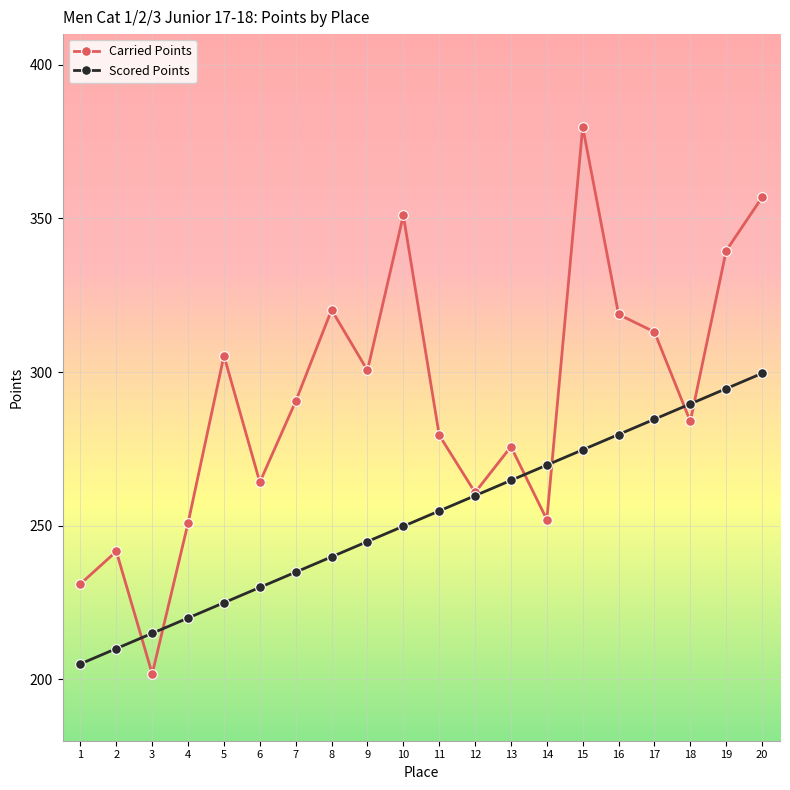

Reading left to right, transcribe all the data shown in this chart.

Carried Points: 1=231.1	2=241.6	3=201.8	4=250.9	5=305.3	6=264.1	7=290.5	8=320.2	9=300.5	10=351.0	11=279.5	12=260.8	13=275.7	14=252.0	15=379.9	16=318.8	17=313.1	18=284.0	19=339.5	20=356.9
Scored Points: 1=205.0	2=210.0	3=215.0	4=219.9	5=224.9	6=229.9	7=234.9	8=239.9	9=244.8	10=249.8	11=254.8	12=259.8	13=264.7	14=269.7	15=274.7	16=279.7	17=284.6	18=289.6	19=294.6	20=299.6